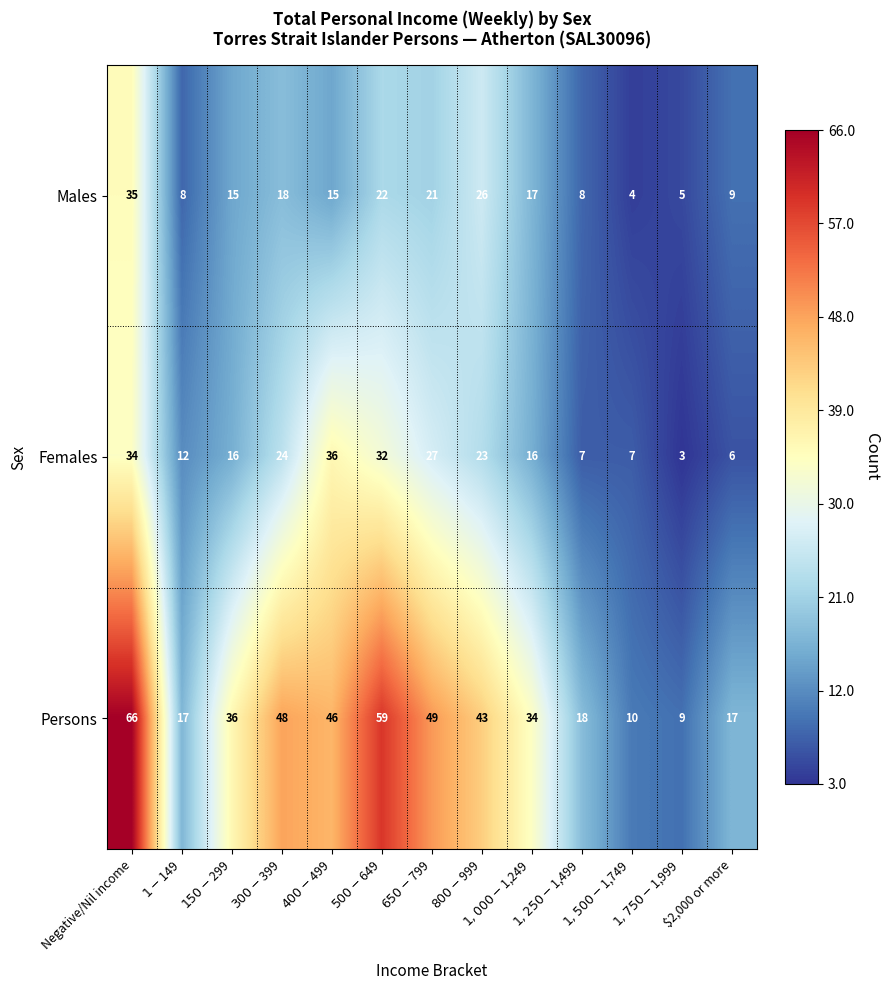

Which series has the largest total across all categories?

Persons